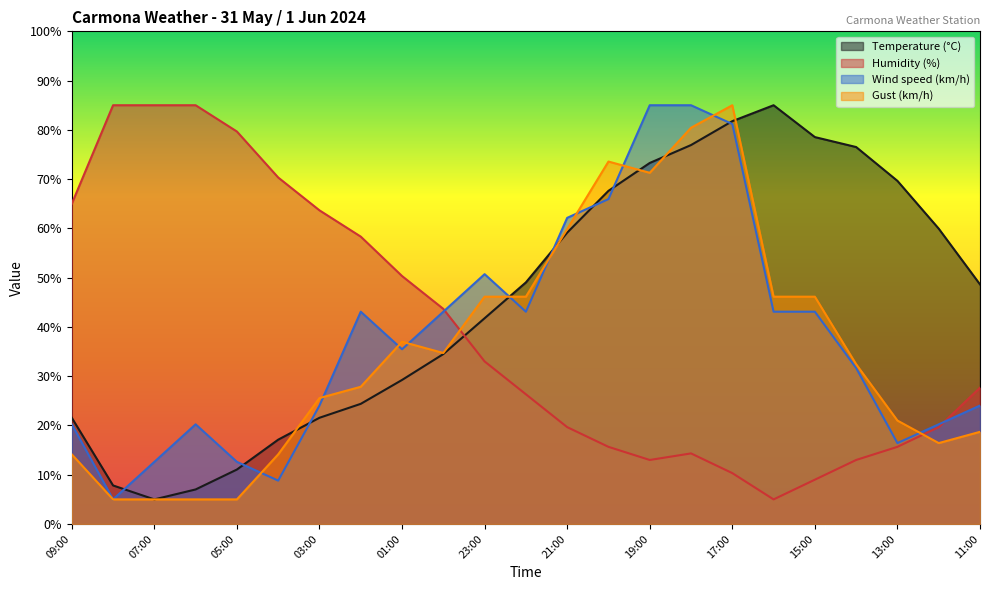

Between 07:00 and 19:00, which series saw the biggest shift?

Wind speed (km/h)